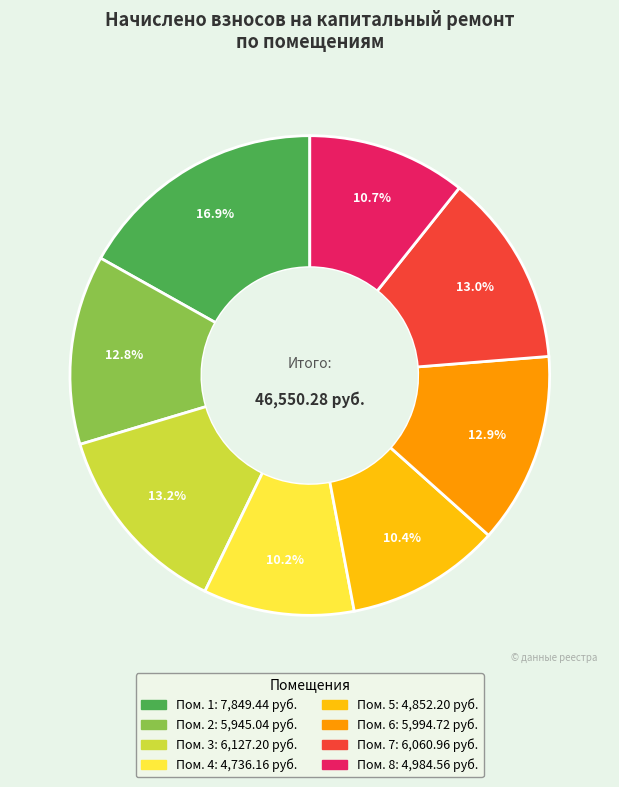

Is there any slice that represents more than half of the pie?

No